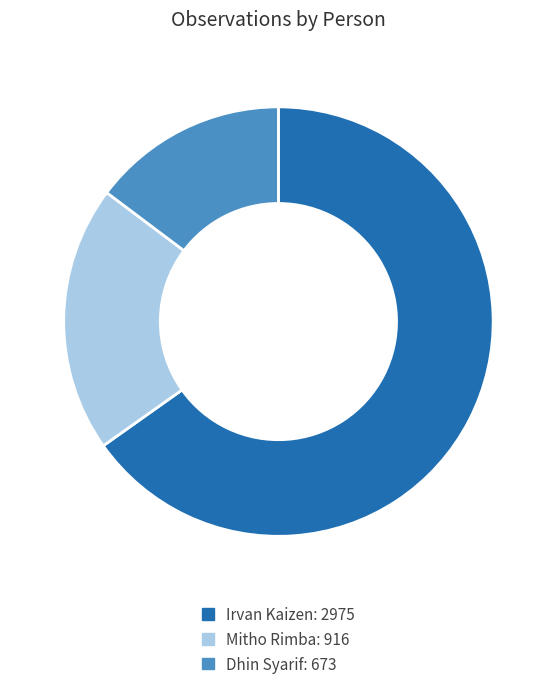

Approximately how many times larger is the value at Irvan Kaizen compared to Mitho Rimba?

3.2